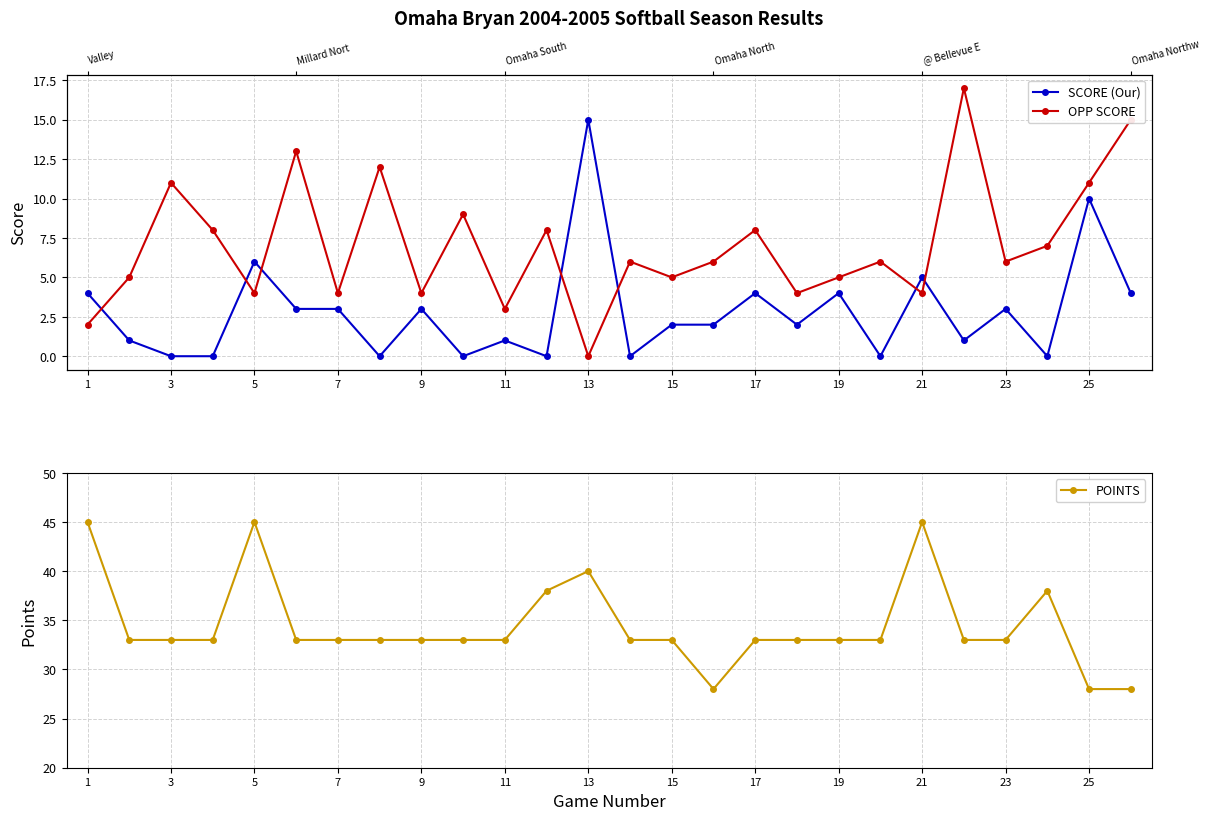

The POINTS series shows 15 at 3. True or false?

False